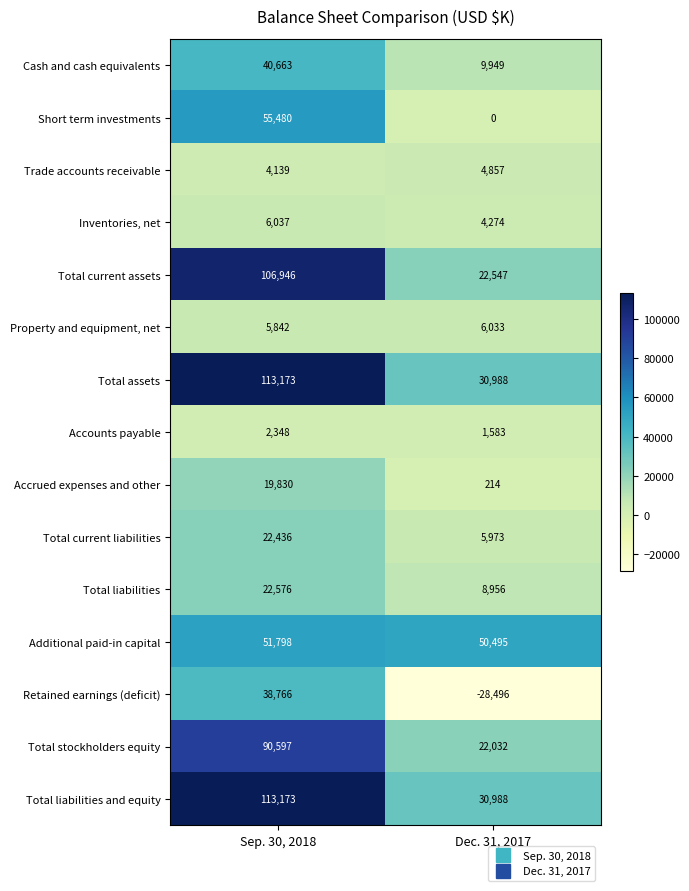

What is the sum of all Property and equipment, net values?

11875